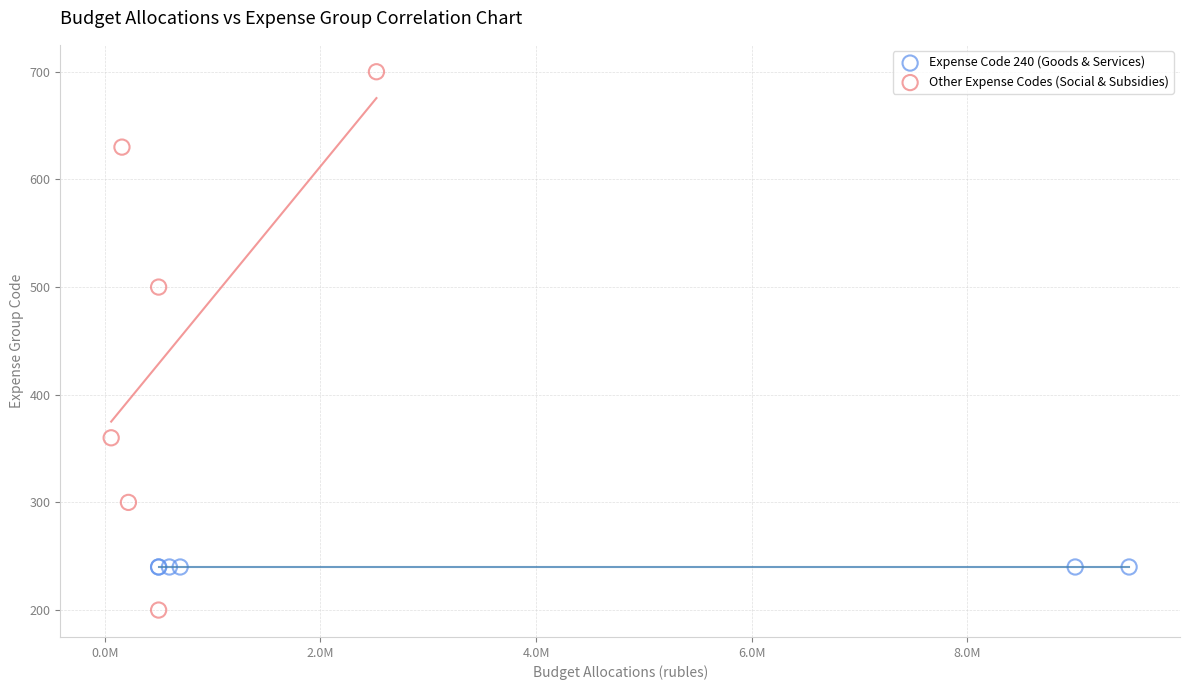

Which series reaches the maximum Y coordinate?

Other Expense Codes (Social & Subsidies)